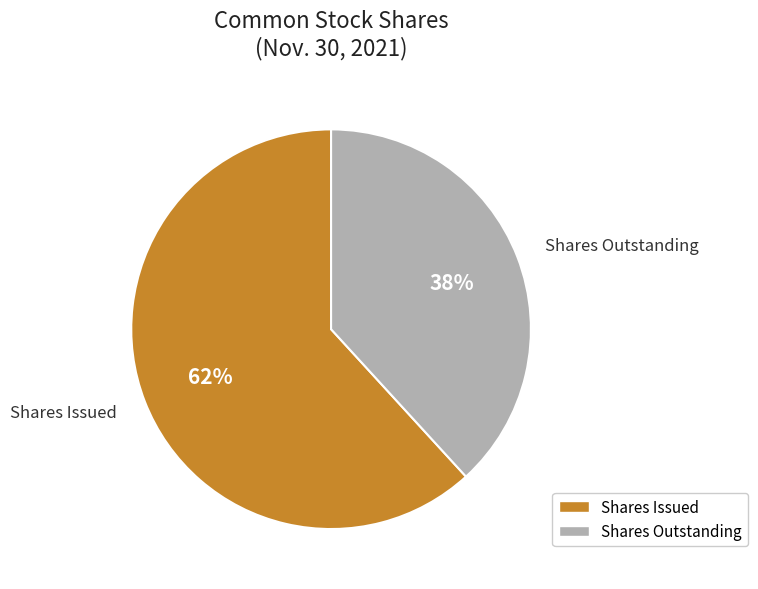

What percentage is the Shares Issued slice, to the nearest percent?

62%